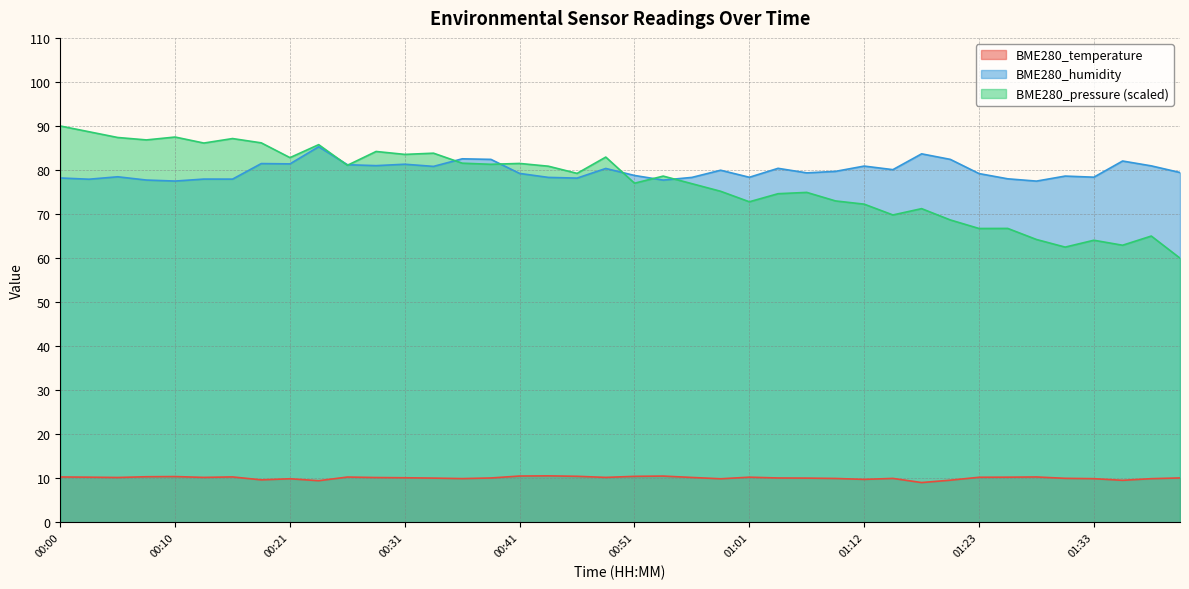

What is the sum of the BME280_humidity values at 01:17 and 00:23?

169.0